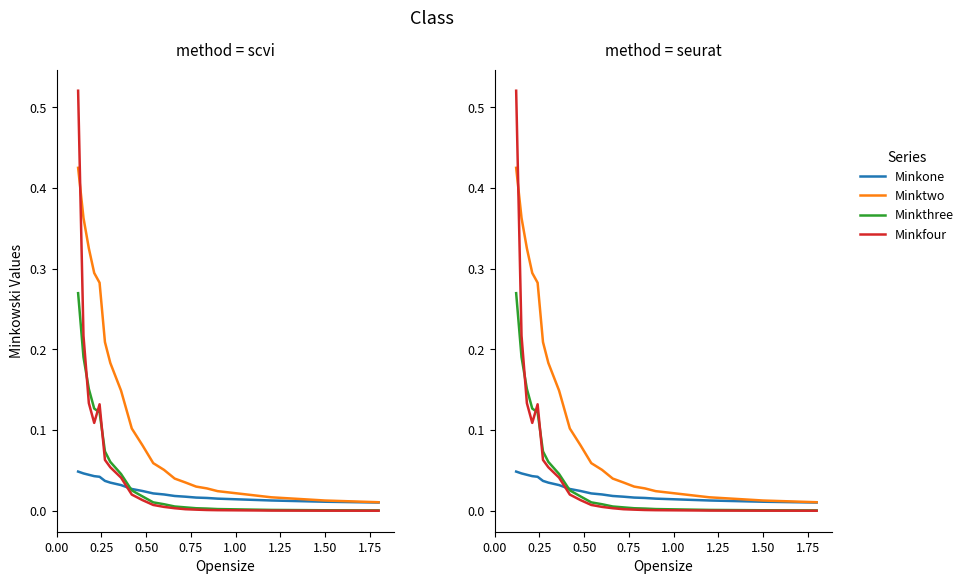

How many lines are shown in the chart?

4